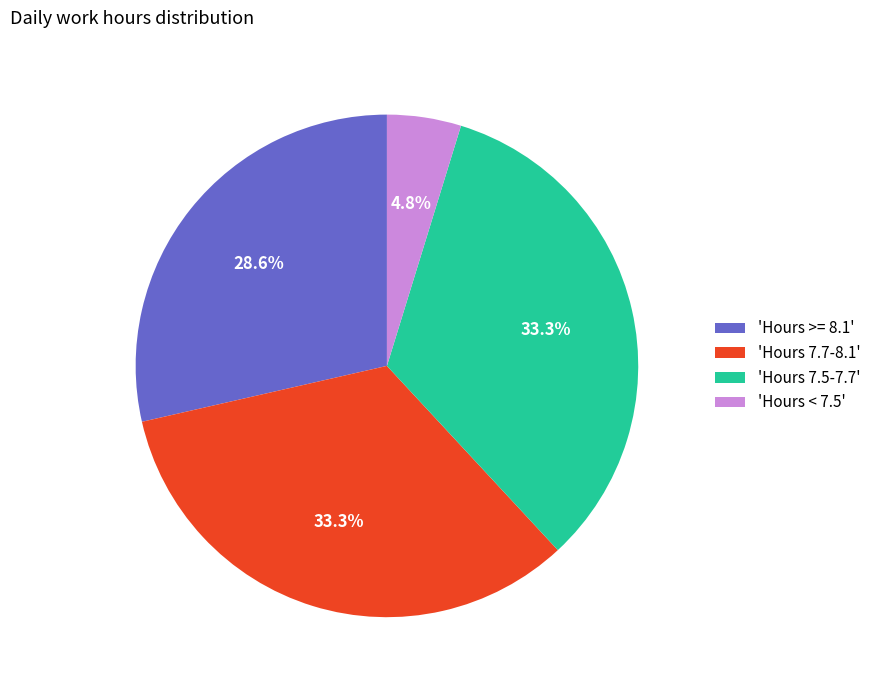

Is the sum of 'Hours < 7.5' and 'Hours 7.5-7.7' greater than half?

No